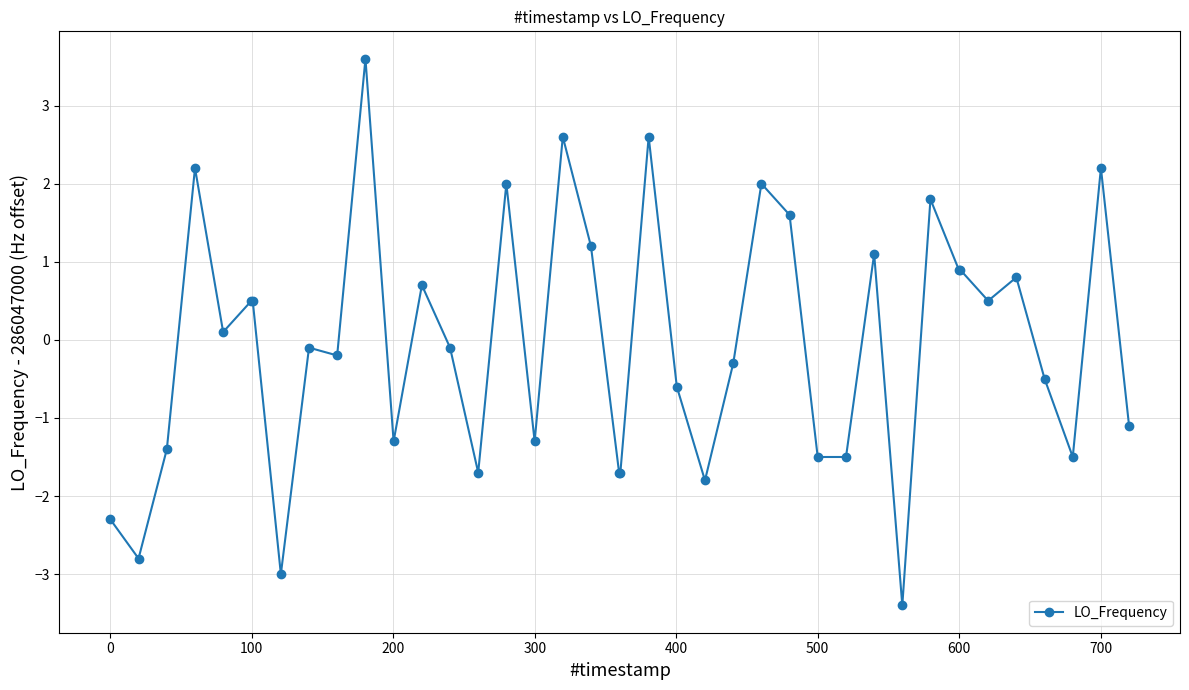

True or false: there are more than 2 points higher than both neighbors.

True